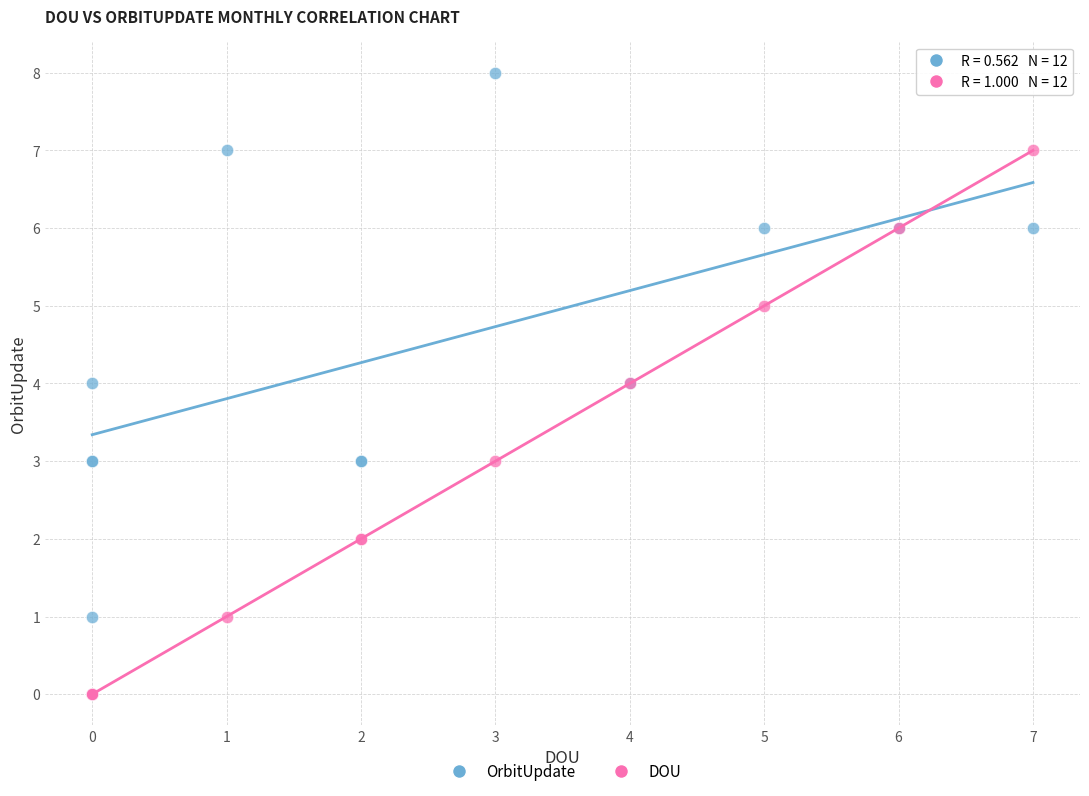

What is the X range (max minus min) for the scatter plot?

7